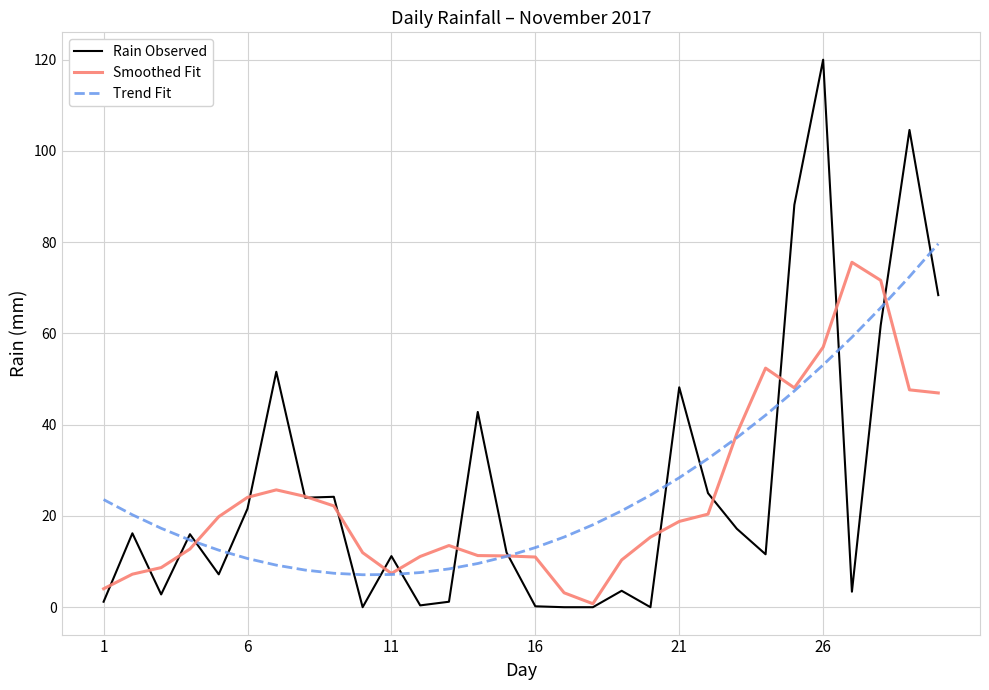

What is the maximum value for Trend Fit?

79.7